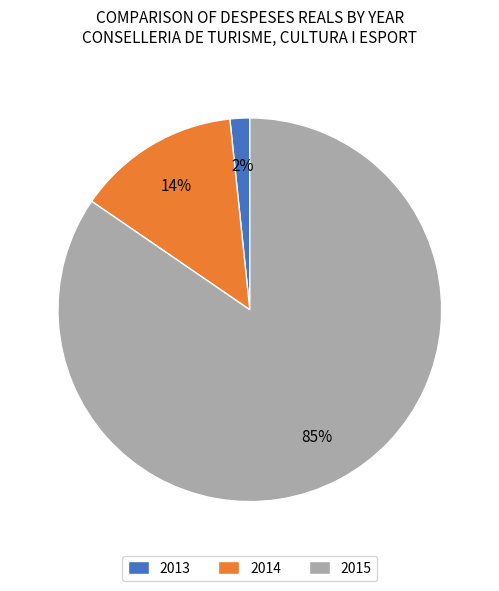

To the nearest percent, what is the average slice percentage?

33%